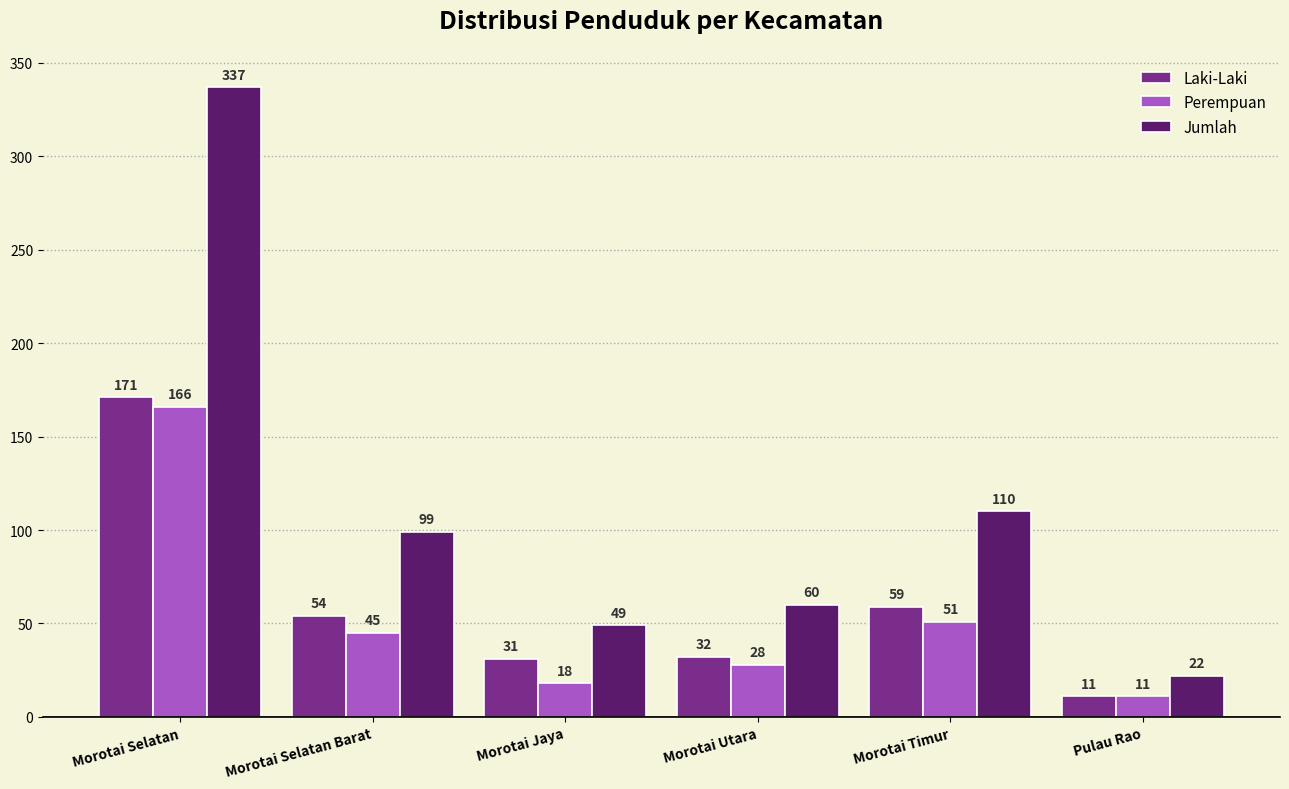

What is the label of the 3rd bar from the right?

Morotai Utara